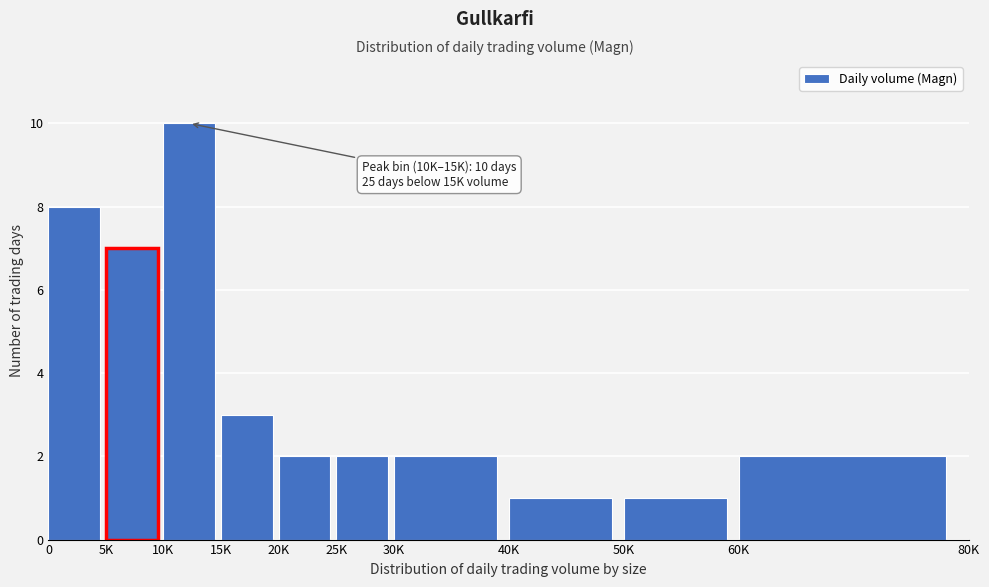

Reading left to right, list all the values displayed in this chart.

0=8	5K=7	10K=10	15K=3	20K=2	25K=2	30K=2	40K=1	50K=1	60K=2